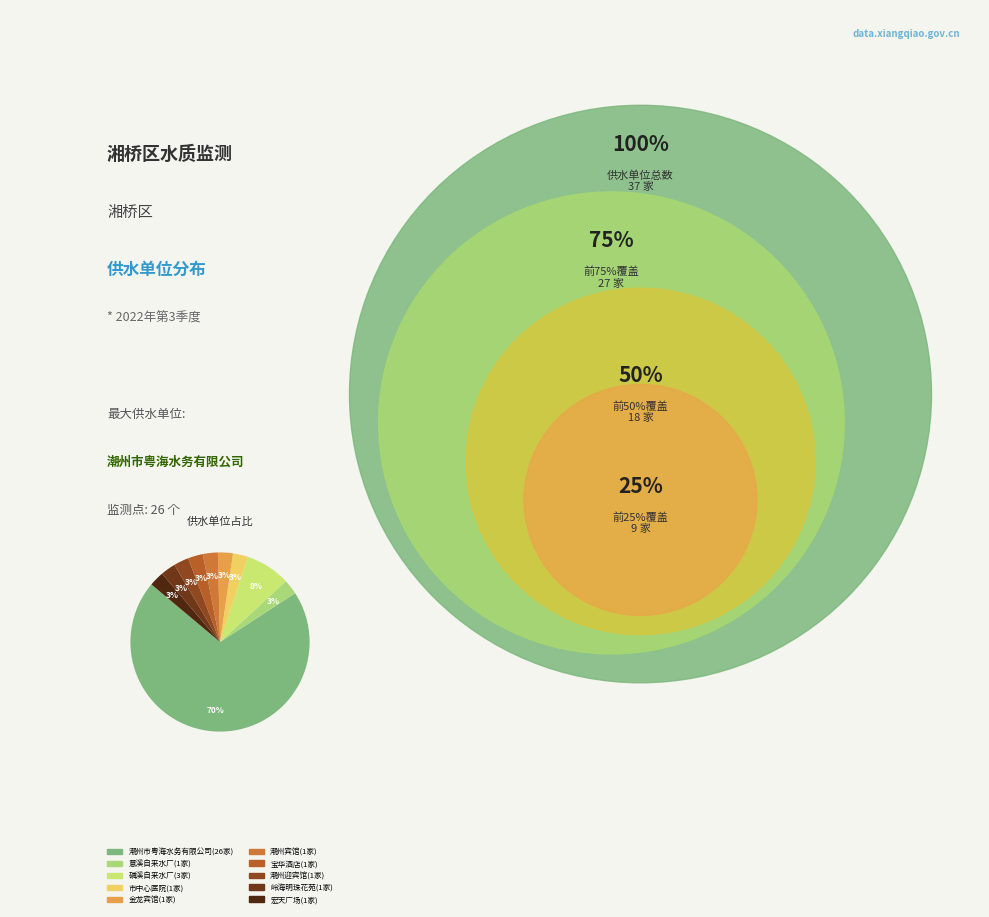

Is the sum of 潮州迎宾馆 and 磷溪自来水厂 greater than half?

No